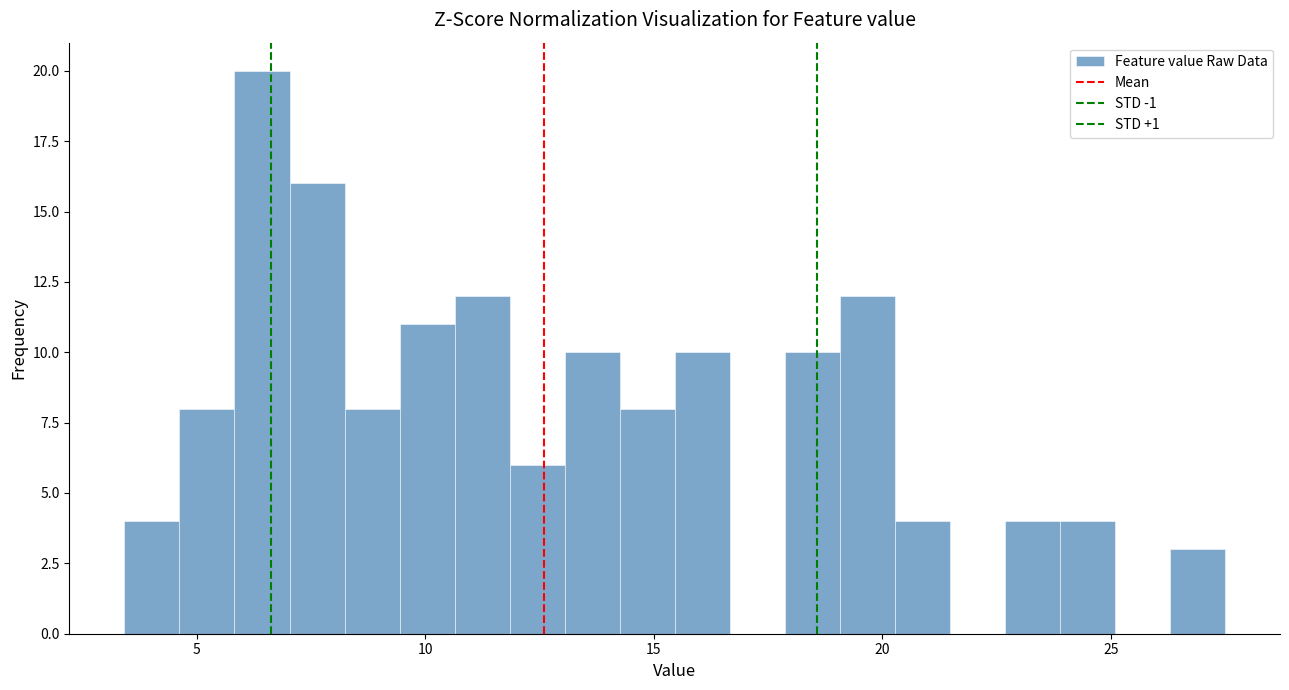

Around what value on the x-axis is the tallest bar? Give the approximate position of its centre, as read against the axis.

6.5